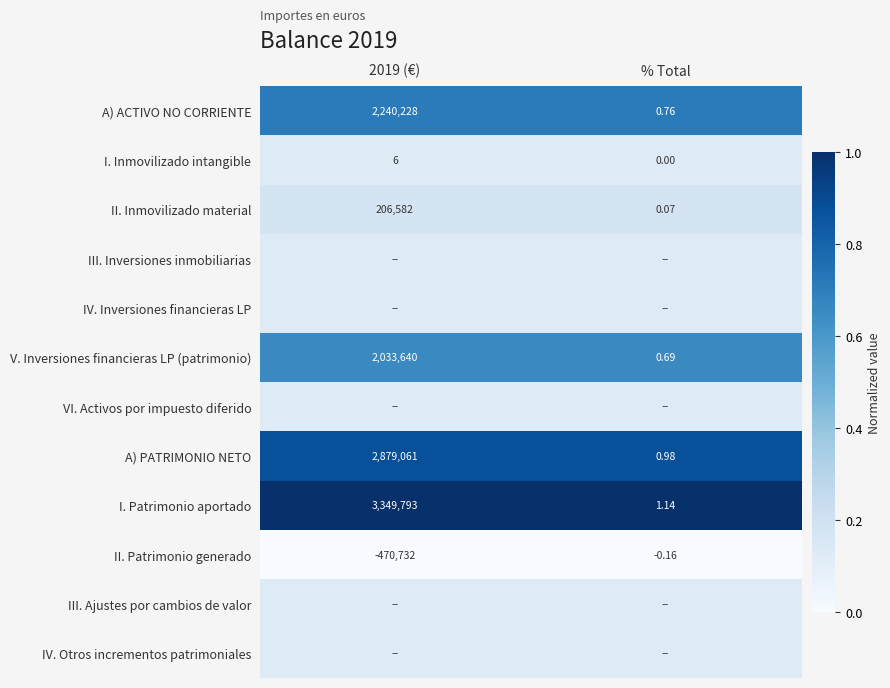

Between % Total and 2019 (€), which is larger?

2019 (€)